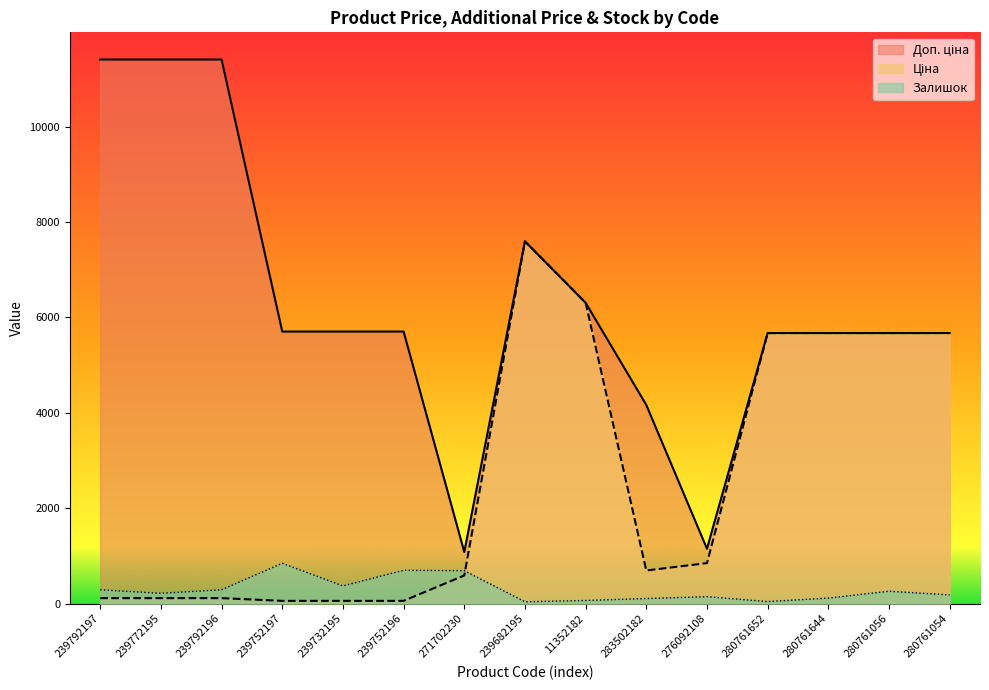

At which category does Доп. ціна reach its first local valley?

271702230